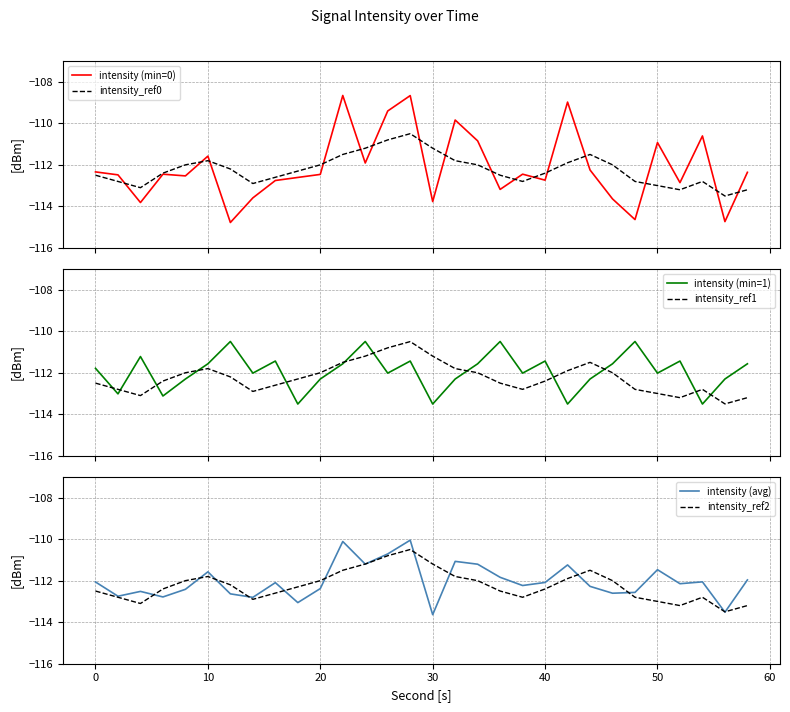

What are all the series names shown in the legend?

intensity (min=0), intensity_ref0, intensity (min=1), intensity_ref1, intensity (avg), intensity_ref2